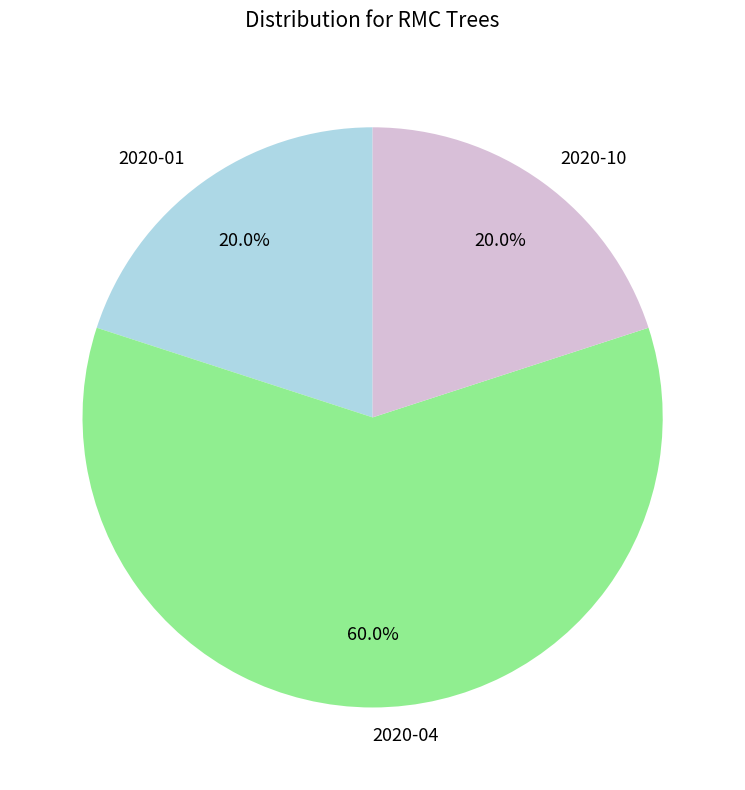

What is the ratio of the value at 2020-04 to the value at 2020-10?

3.0